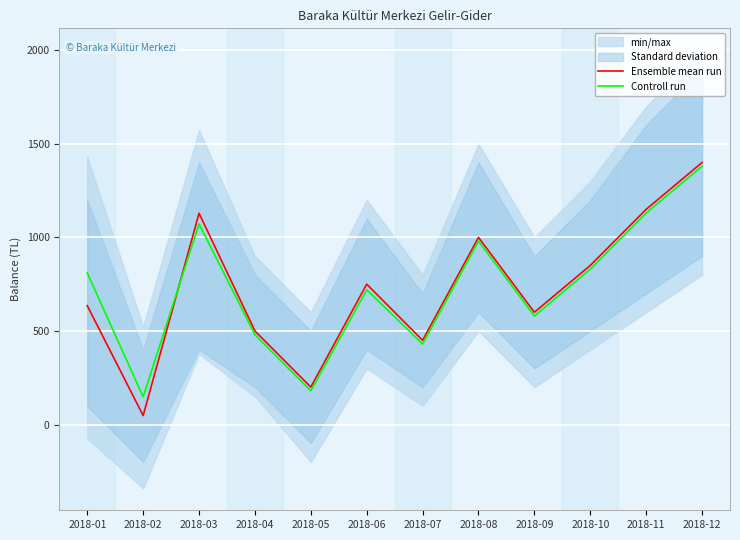

At which category does Controll run reach its first local valley?

2018-02